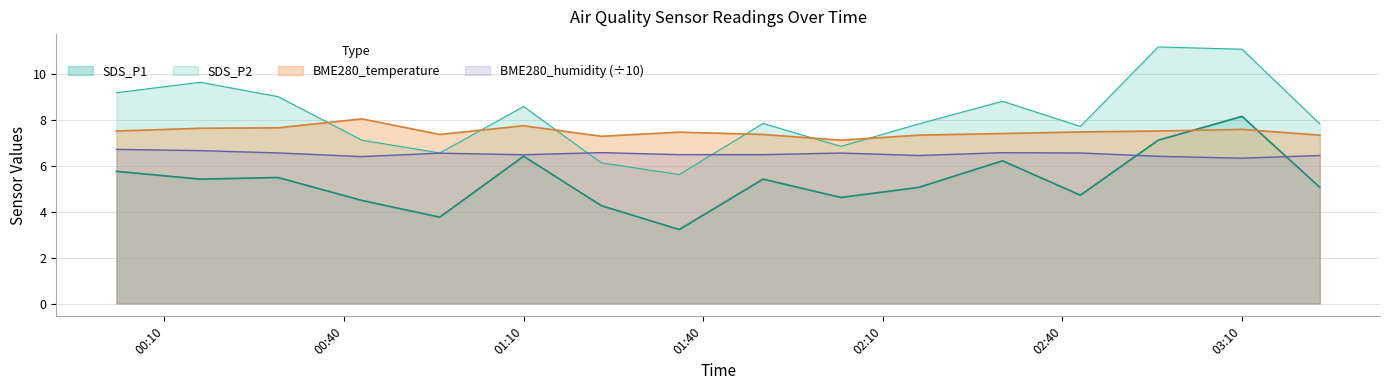

At which label does BME280_temperature reach its peak?

2021/03/23 00:43